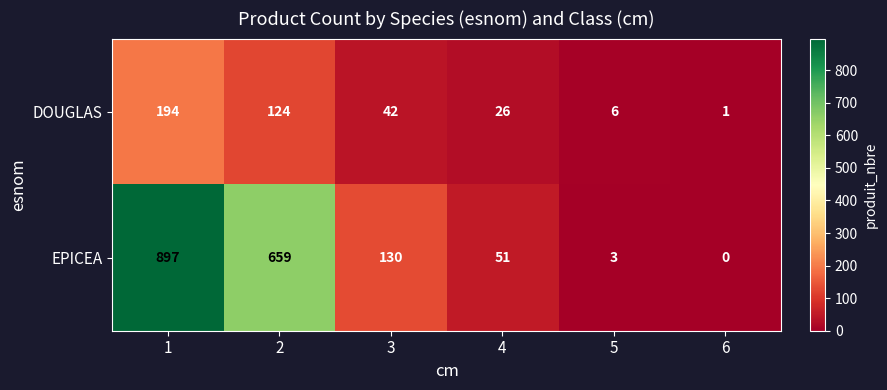

What is the sum of the EPICEA values at 5 and 1?

900